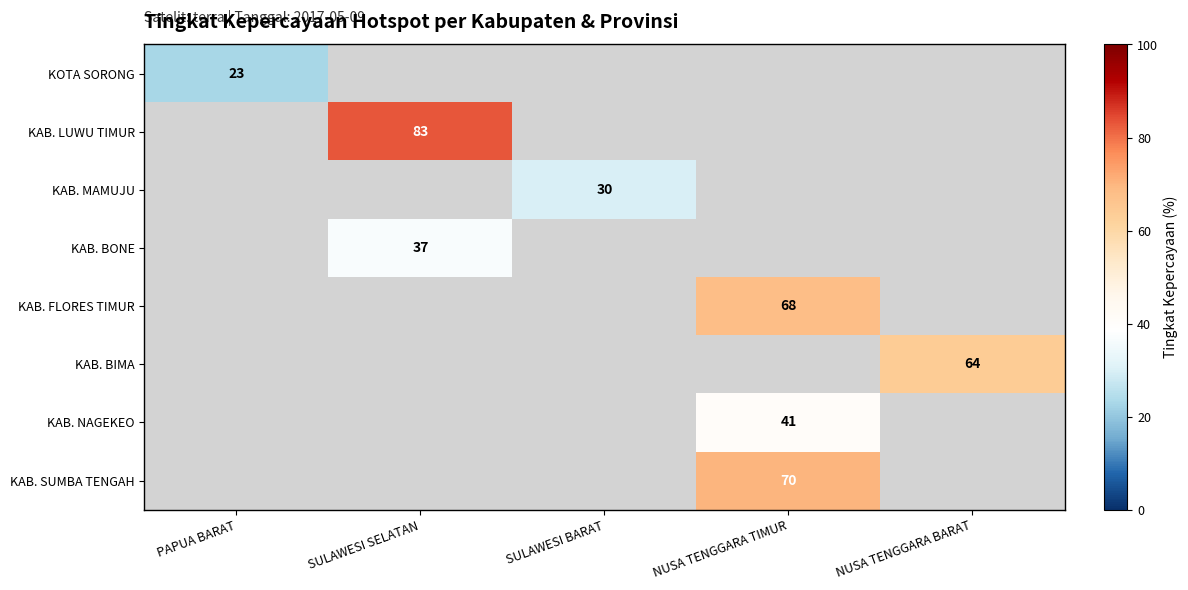

The value of KAB. MAMUJU at SULAWESI BARAT is 17. True or false?

False